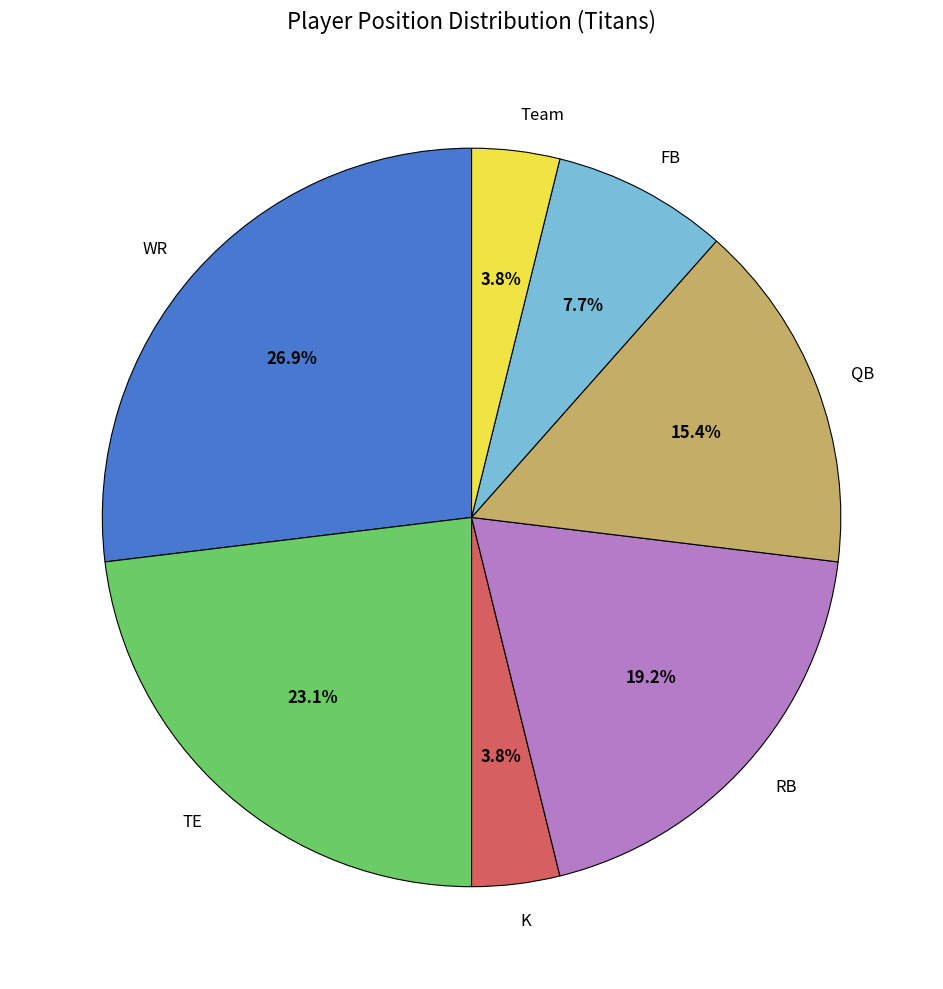

To the nearest percent, what is the difference between the FB and K slice percentages?

4%